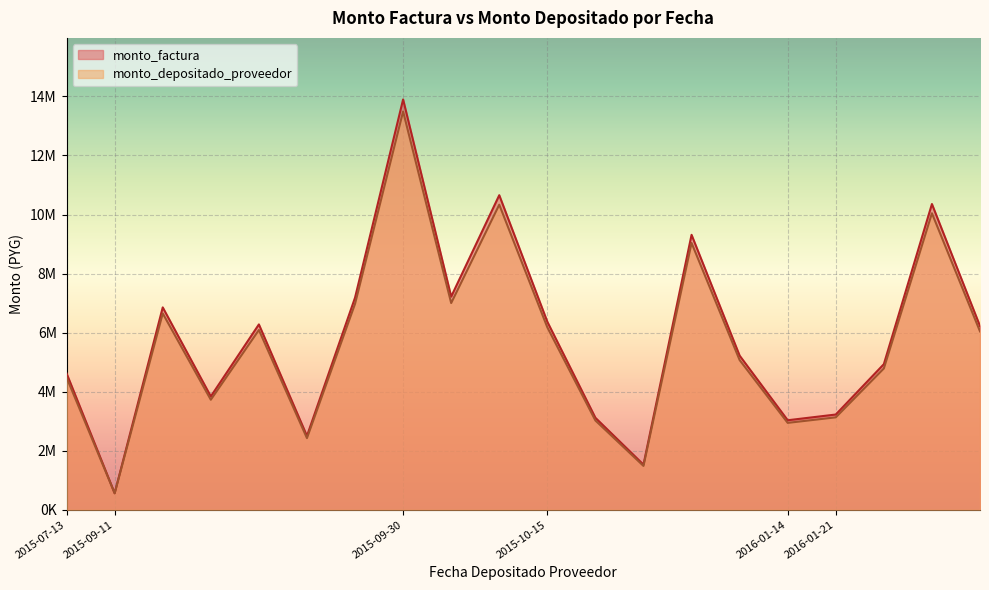

Rank the series by their average value, from lowest to highest.

monto_depositado_proveedor, monto_factura